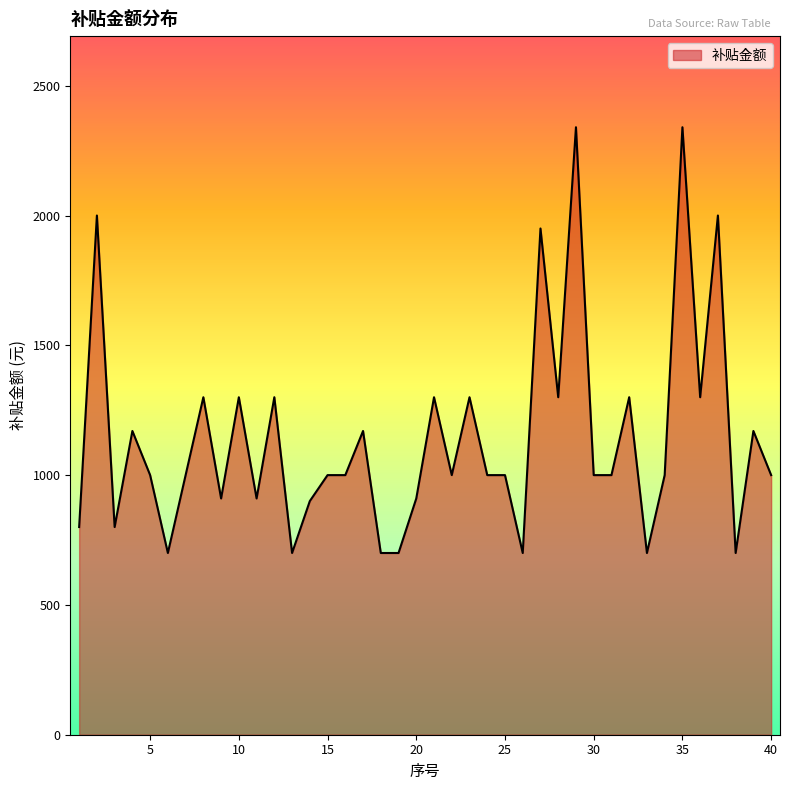

What is the minimum value shown in the chart?

700